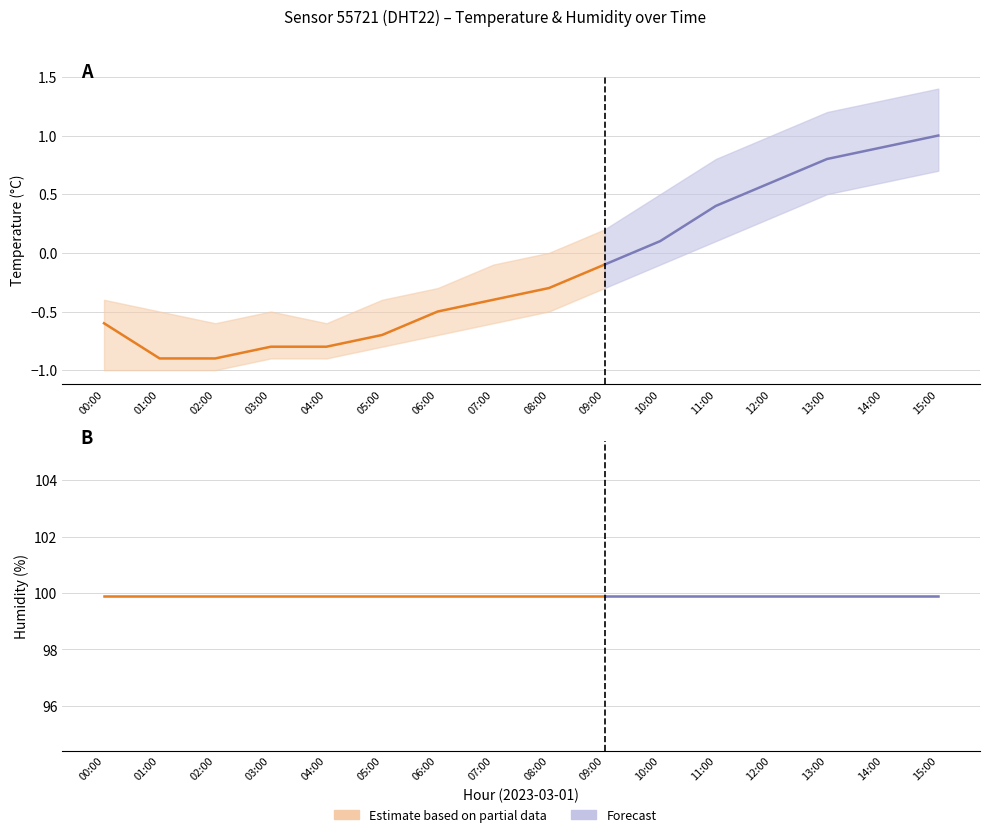

Reading left to right, what are all the values shown in this chart?

temperature_lower: 00:00=-1.0	01:00=-1.0	02:00=-1.0	03:00=-0.9	04:00=-0.9	05:00=-0.8	06:00=-0.7	07:00=-0.6	08:00=-0.5	09:00=-0.3	10:00=-0.1	11:00=0.1	12:00=0.3	13:00=0.5	14:00=0.6	15:00=0.7
temperature_mid: 00:00=-0.6	01:00=-0.9	02:00=-0.9	03:00=-0.8	04:00=-0.8	05:00=-0.7	06:00=-0.5	07:00=-0.4	08:00=-0.3	09:00=-0.1	10:00=0.1	11:00=0.4	12:00=0.6	13:00=0.8	14:00=0.9	15:00=1.0
temperature_upper: 00:00=-0.4	01:00=-0.5	02:00=-0.6	03:00=-0.5	04:00=-0.6	05:00=-0.4	06:00=-0.3	07:00=-0.1	08:00=0.0	09:00=0.2	10:00=0.5	11:00=0.8	12:00=1.0	13:00=1.2	14:00=1.3	15:00=1.4
humidity_lower: 00:00=99.9	01:00=99.9	02:00=99.9	03:00=99.9	04:00=99.9	05:00=99.9	06:00=99.9	07:00=99.9	08:00=99.9	09:00=99.9	10:00=99.9	11:00=99.9	12:00=99.9	13:00=99.9	14:00=99.9	15:00=99.9
humidity_mid: 00:00=99.9	01:00=99.9	02:00=99.9	03:00=99.9	04:00=99.9	05:00=99.9	06:00=99.9	07:00=99.9	08:00=99.9	09:00=99.9	10:00=99.9	11:00=99.9	12:00=99.9	13:00=99.9	14:00=99.9	15:00=99.9
humidity_upper: 00:00=99.9	01:00=99.9	02:00=99.9	03:00=99.9	04:00=99.9	05:00=99.9	06:00=99.9	07:00=99.9	08:00=99.9	09:00=99.9	10:00=99.9	11:00=99.9	12:00=99.9	13:00=99.9	14:00=99.9	15:00=99.9